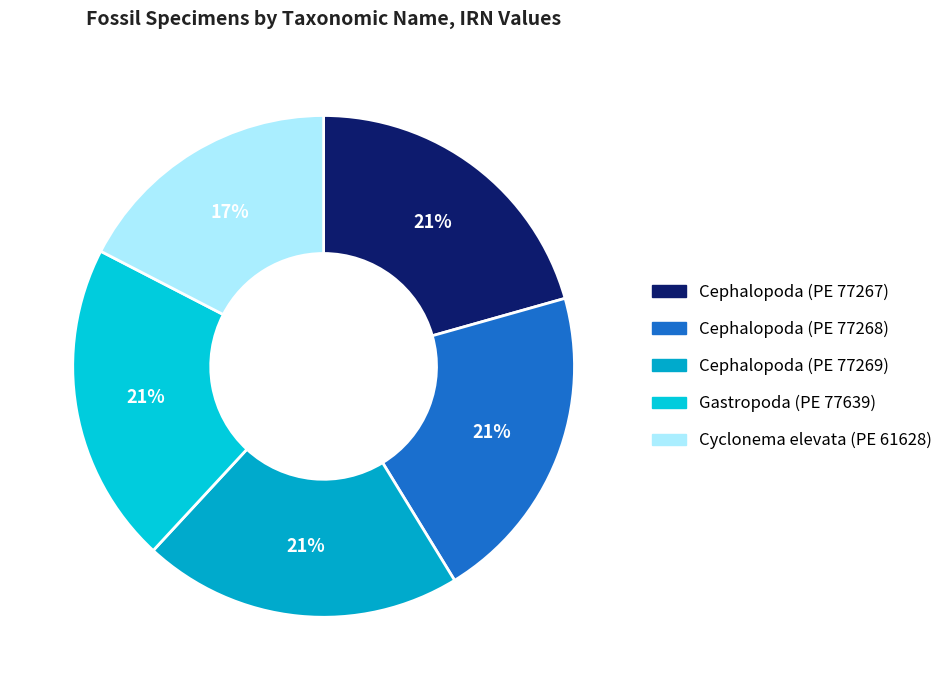

To the nearest percent, what is the average slice percentage?

20%